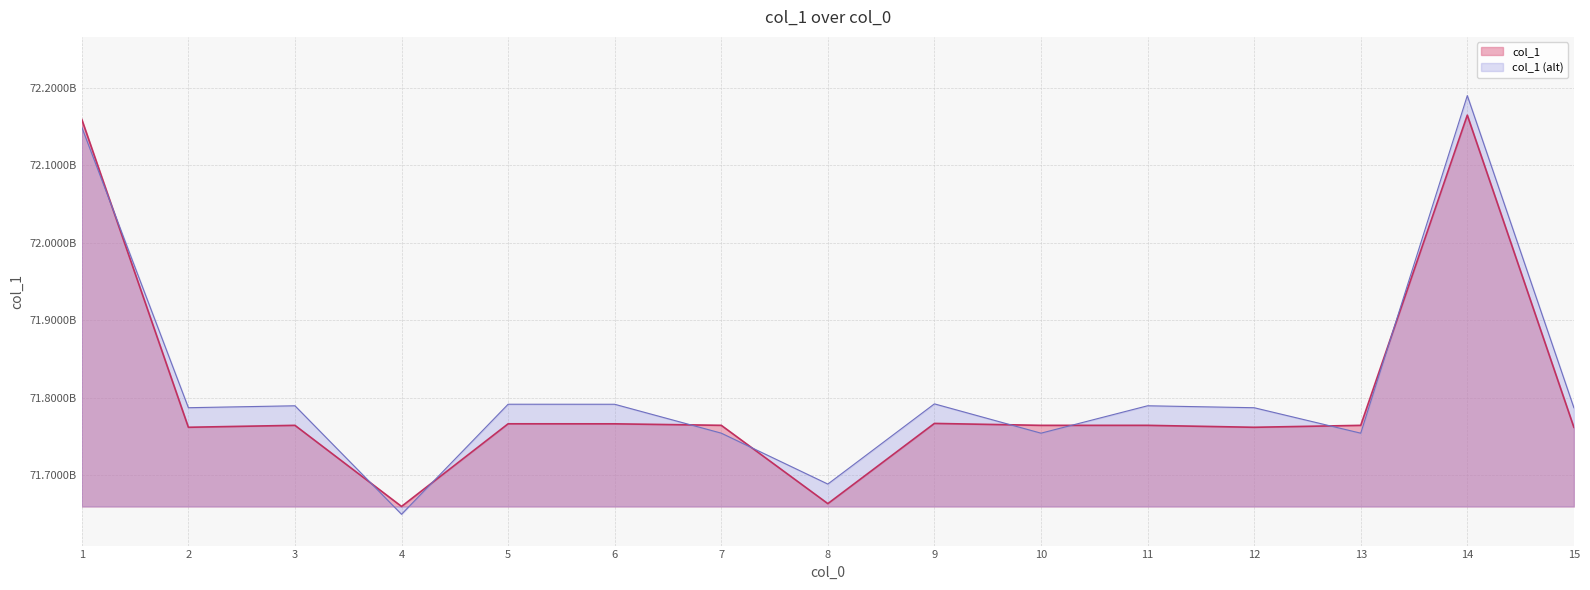

Does the chart display data point markers on the line(s)?

No